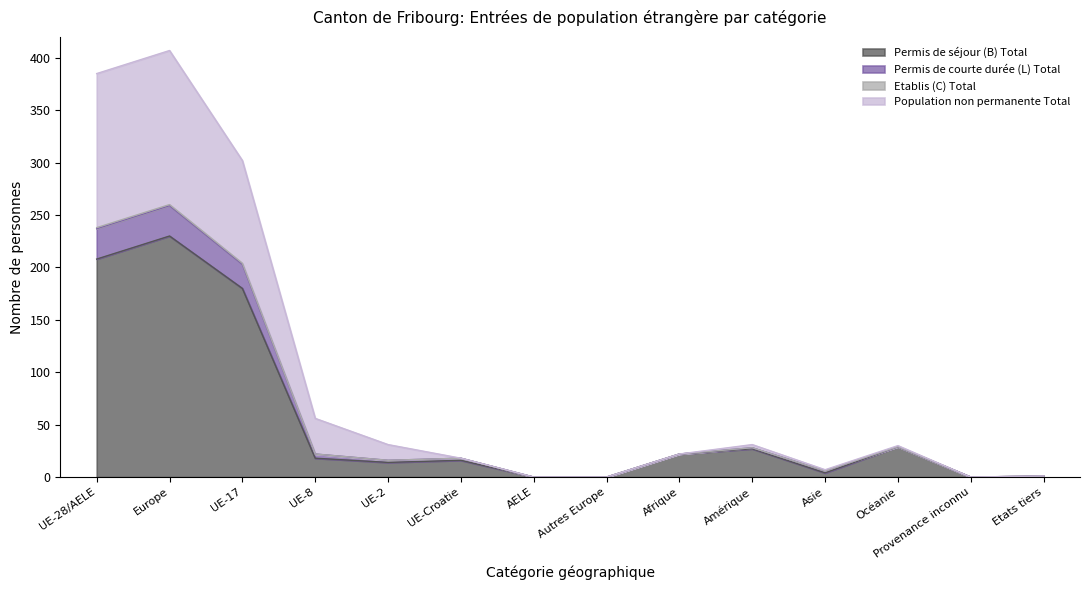

Between UE-Croatie and Etats tiers, which series saw the biggest shift?

Permis de courte durée (L) Total